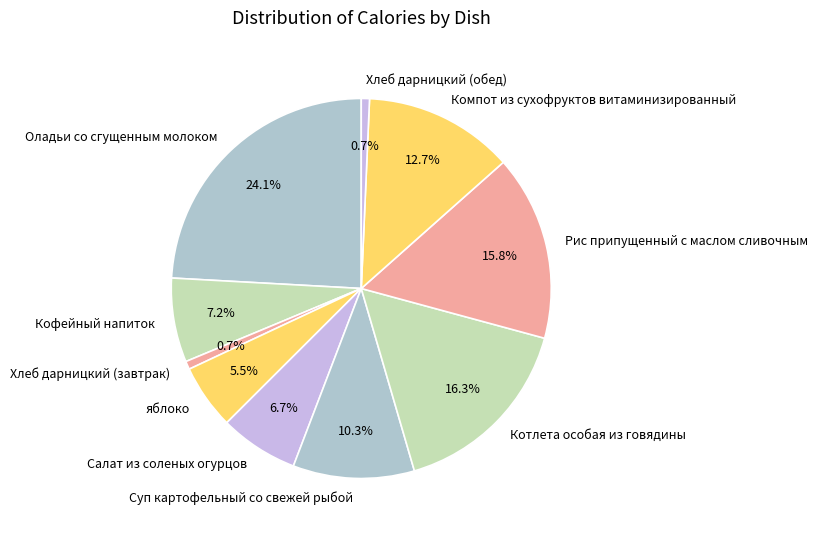

To the nearest percent, what percentage of the pie is Котлета особая из говядины?

16%